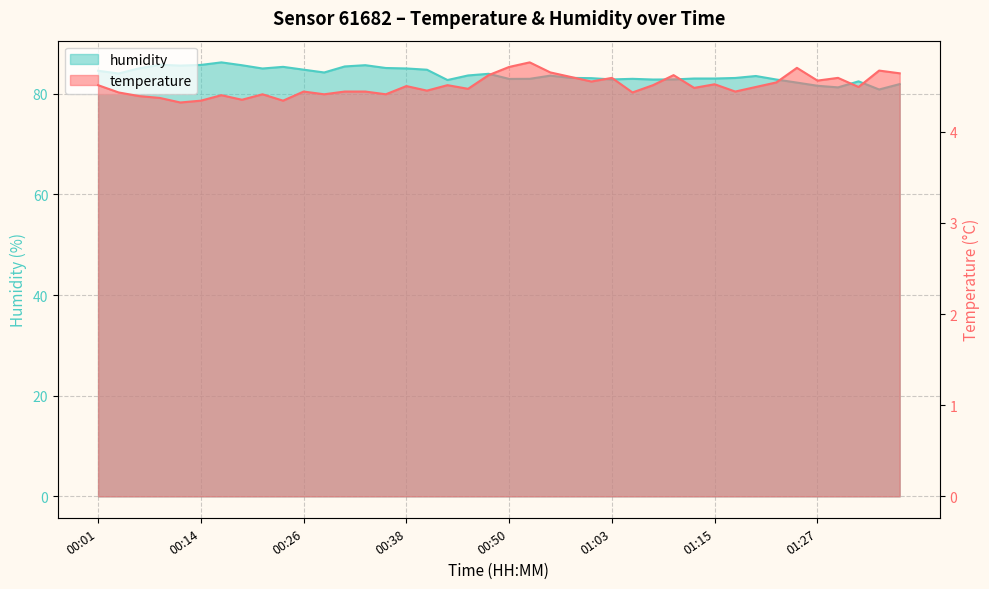

What is the sum of the temperature values at 00:55 and 01:15?

9.2